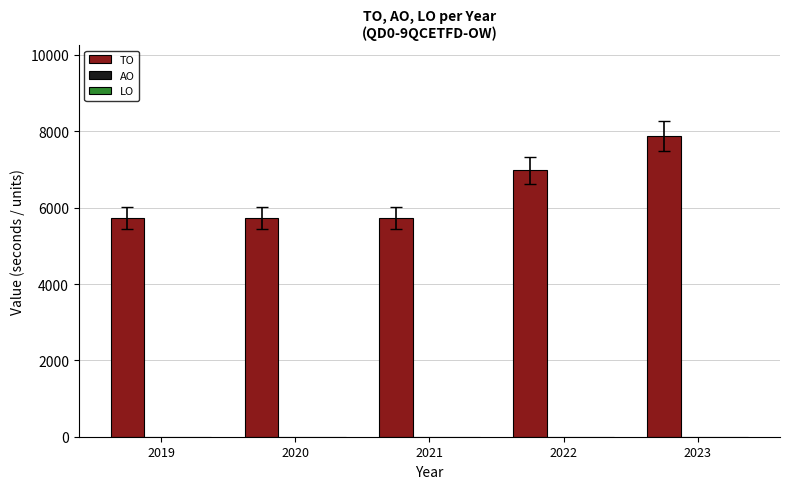

What is the average value?

6413